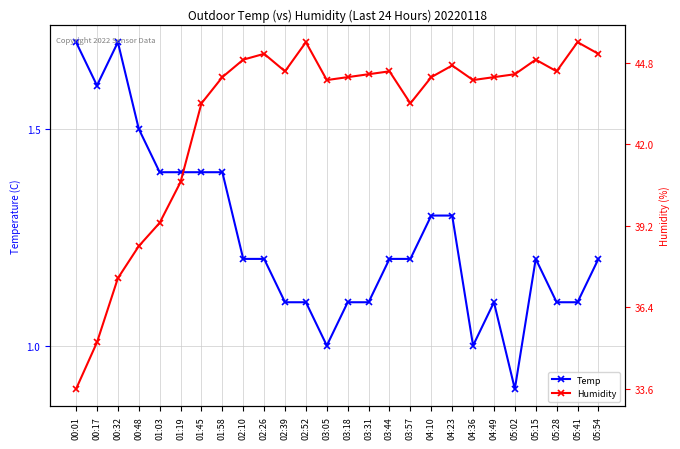

Which label corresponds to the smallest value in the chart?

05:02